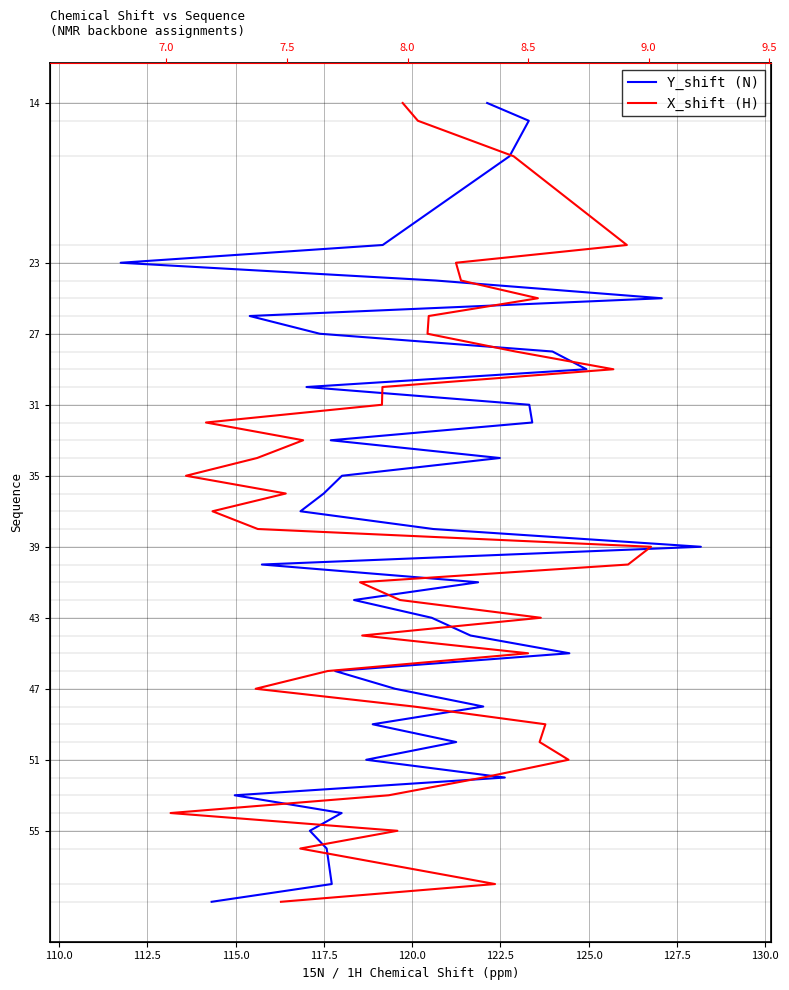

What is the total value across all series at 125.0?

52